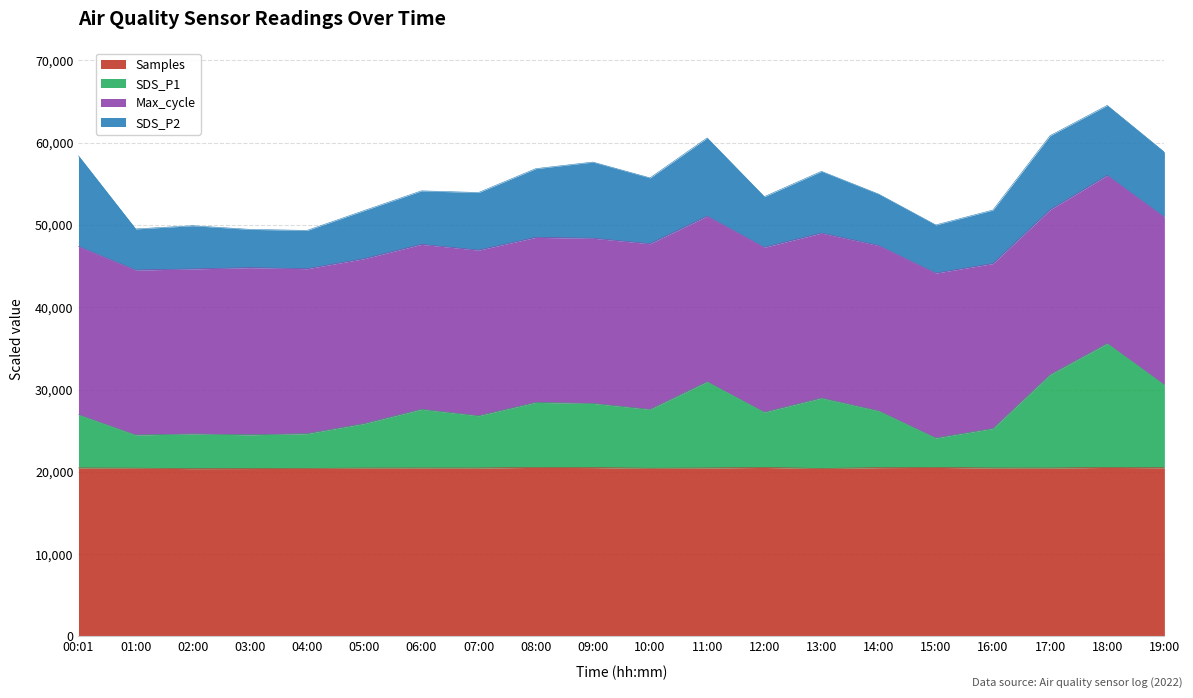

Does the chart have visible grid lines?

Yes